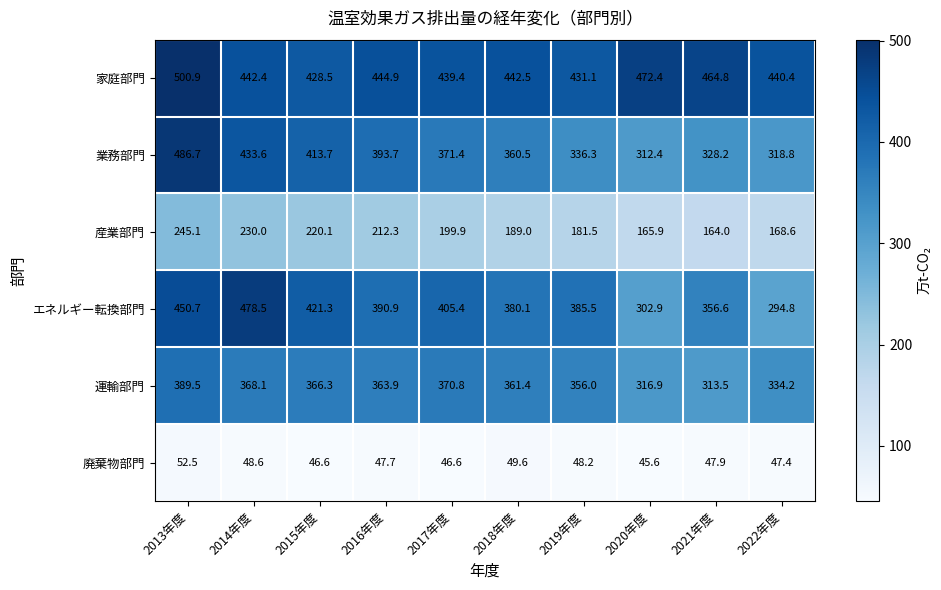

What is the total value across all series at 2015年度?

1896.5